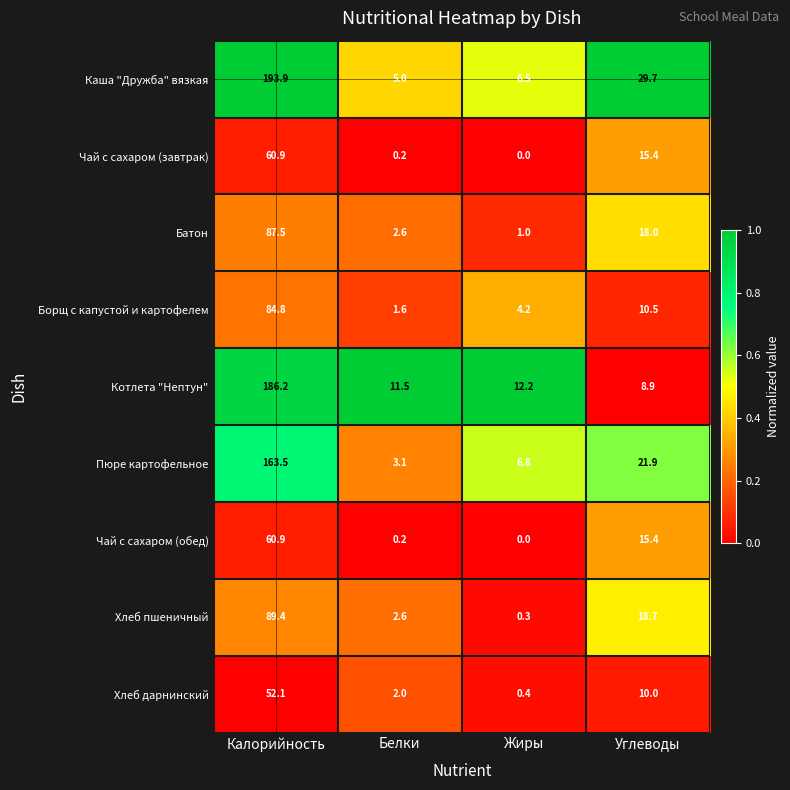

What is the spread (max minus min) of values at Жиры?

12.2